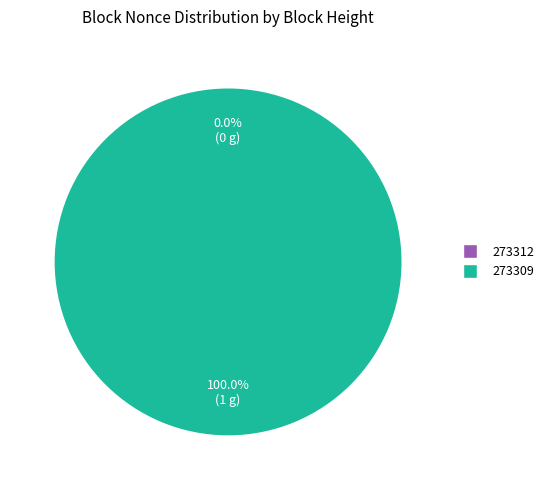

To the nearest percent, what is the combined percentage of 273309 and 273312?

100%